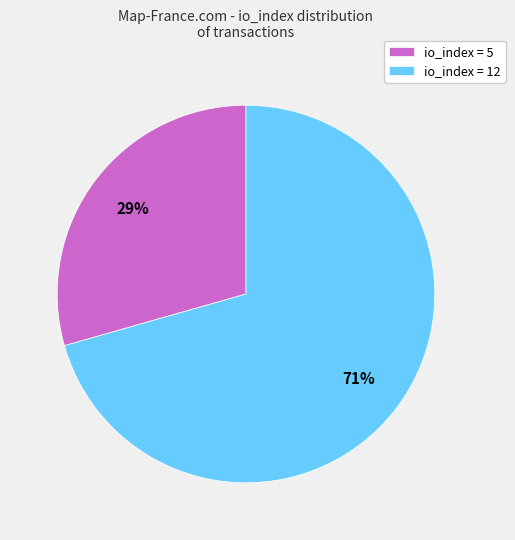

To the nearest percent, what is the combined percentage of io_index = 5 and io_index = 12?

100%